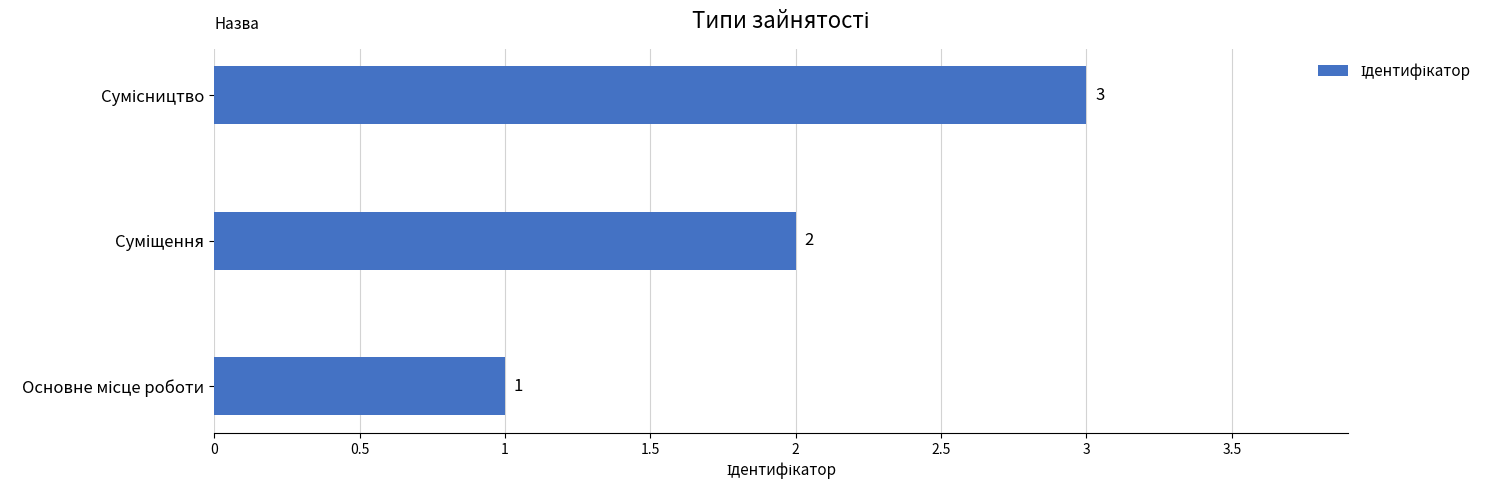

Count the values in the range 1 to 3.

3